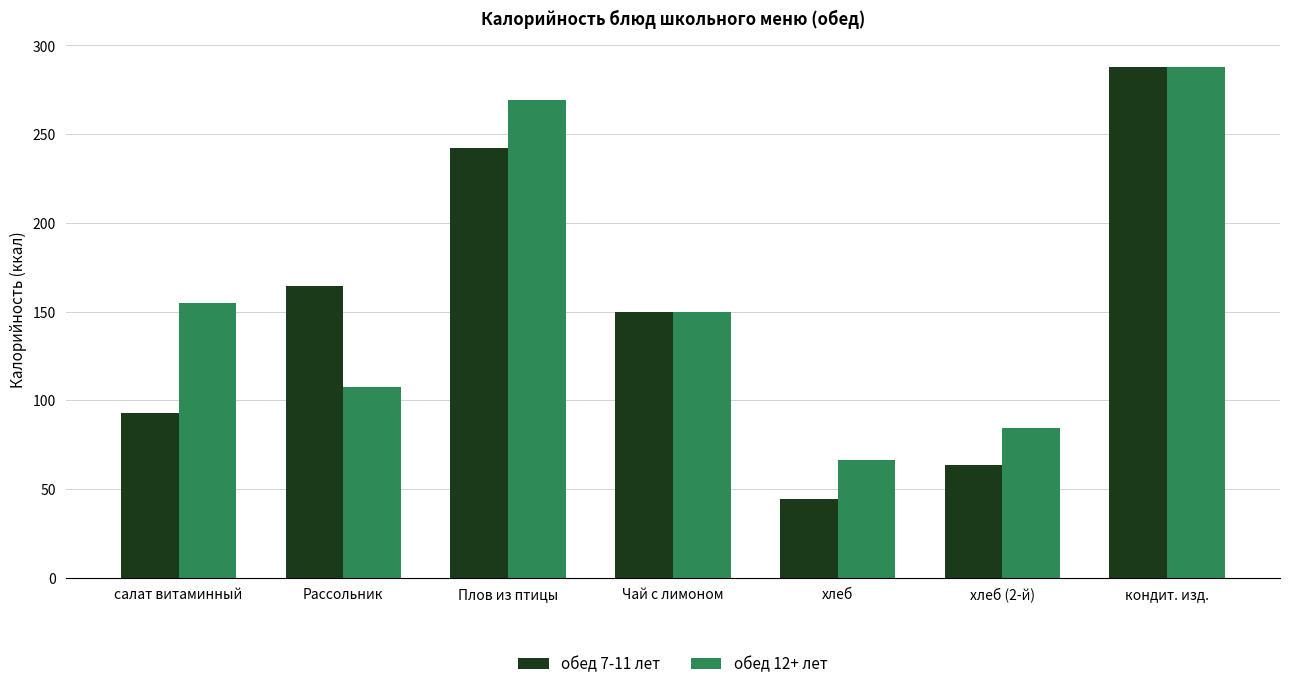

How many groups of bars are there?

7